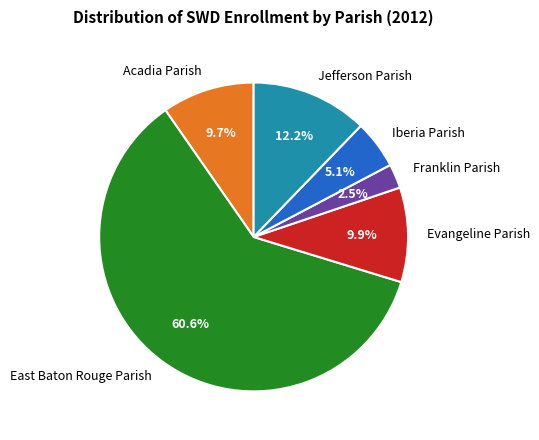

What percentage is the Acadia Parish slice, to the nearest percent?

10%